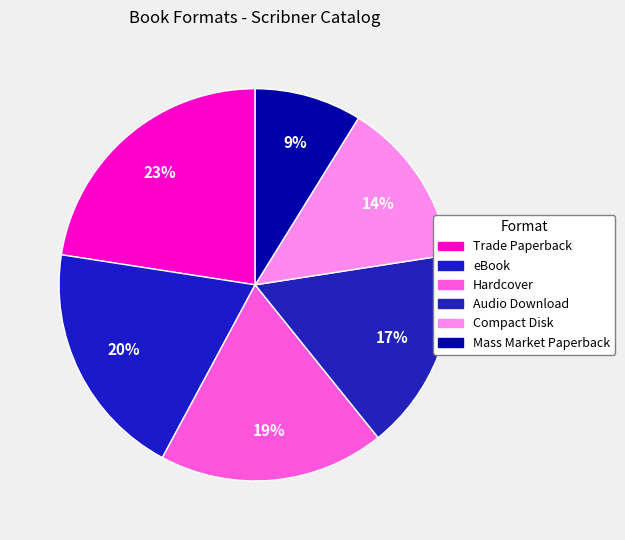

What percentage is the Mass Market Paperback slice, to the nearest percent?

9%